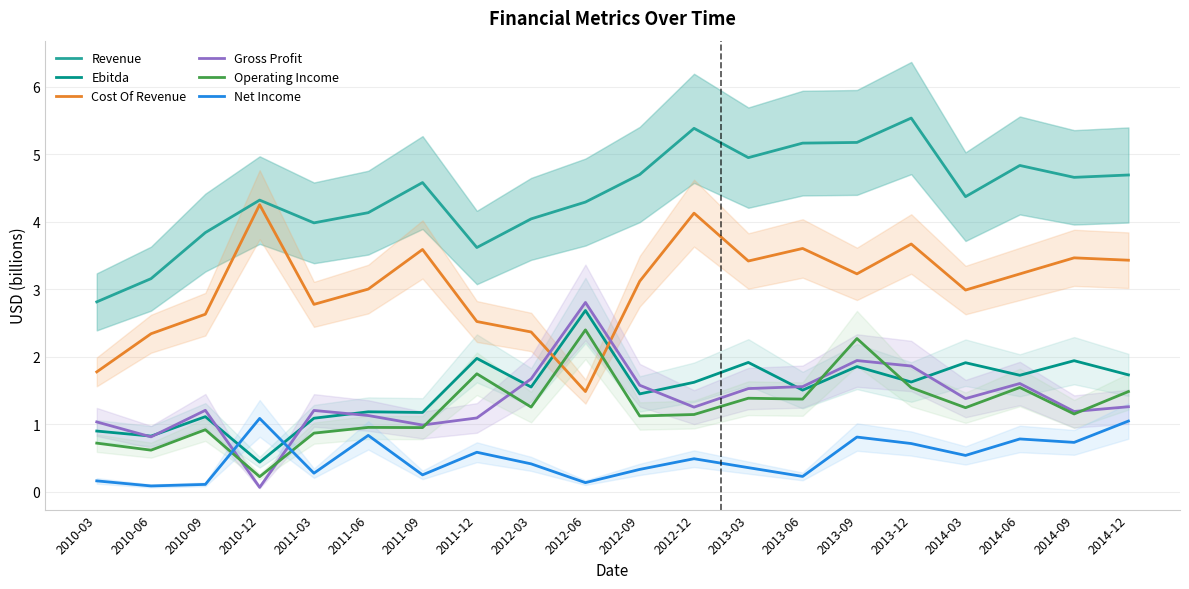

What are all the series names shown in the legend?

Revenue, Ebitda, Cost Of Revenue, Gross Profit, Operating Income, Net Income